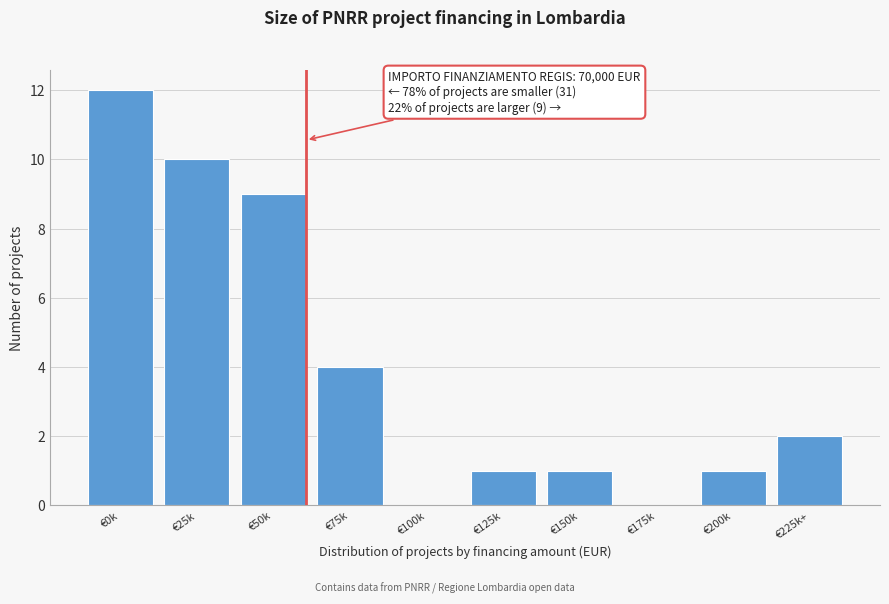

Reading left to right, transcribe all the data shown in this chart.

€0k=12	€25k=10	€50k=9	€75k=4	€100k=0	€125k=1	€150k=1	€175k=0	€200k=1	€225k+=2